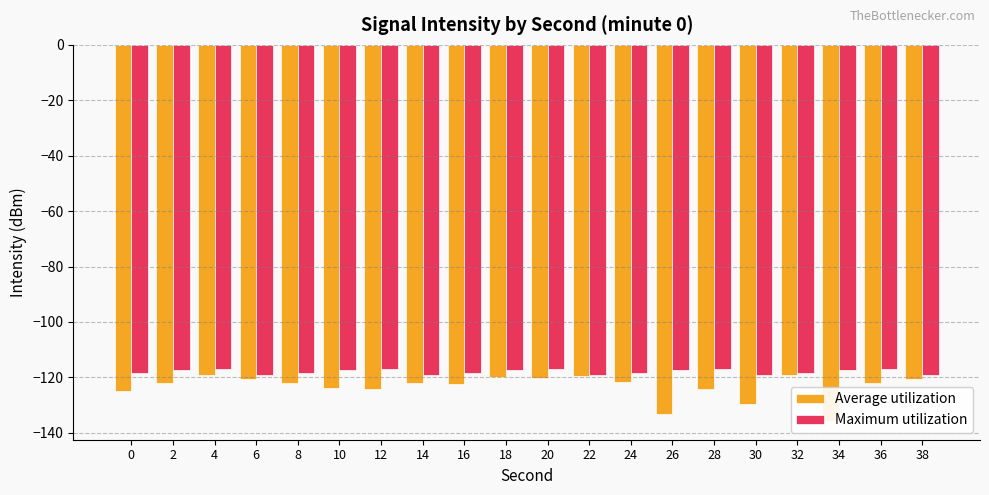

What is the difference between the maximum and minimum values in the Maximum utilization series?

2.0